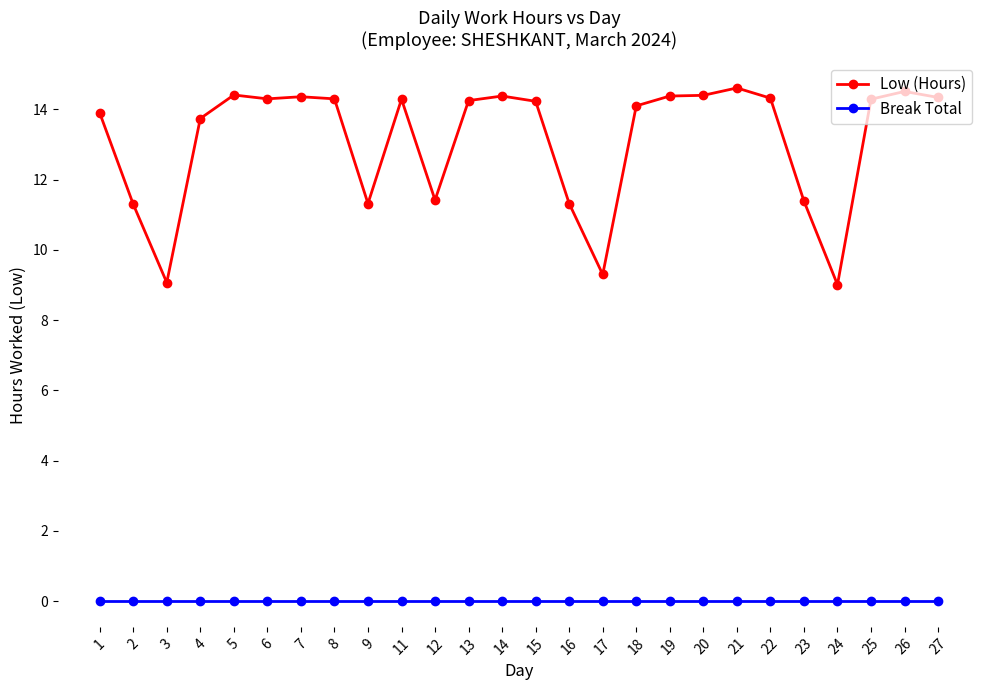

What is the greatest value displayed?

14.6